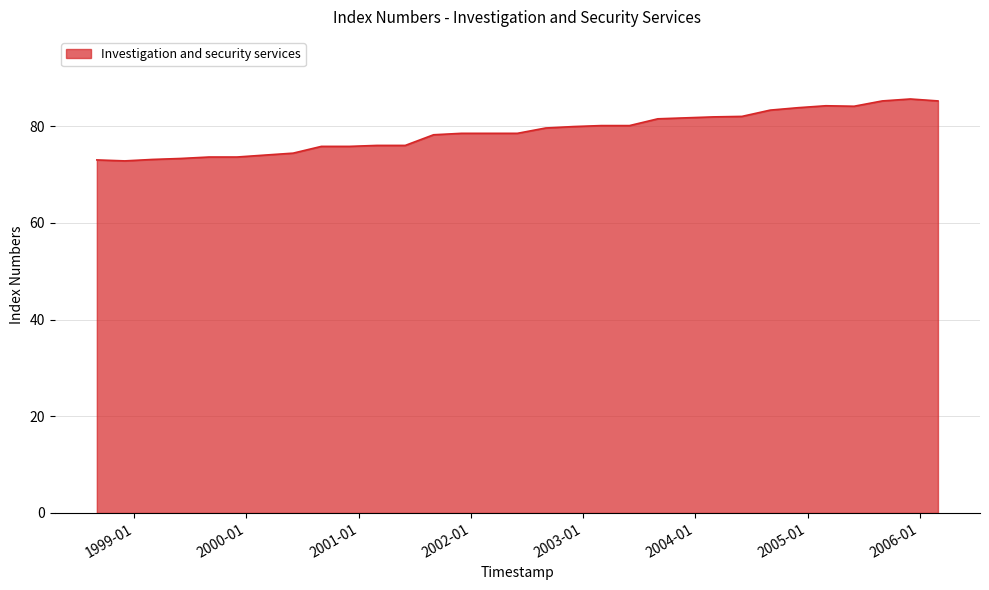

What is the smallest value displayed?

72.8